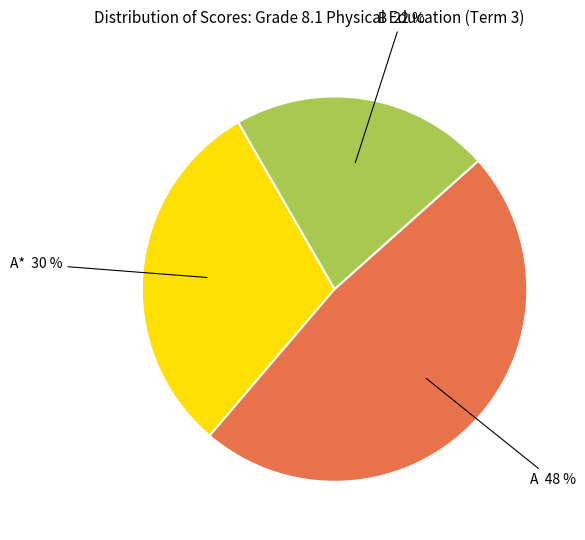

Is there a majority slice in this chart?

No